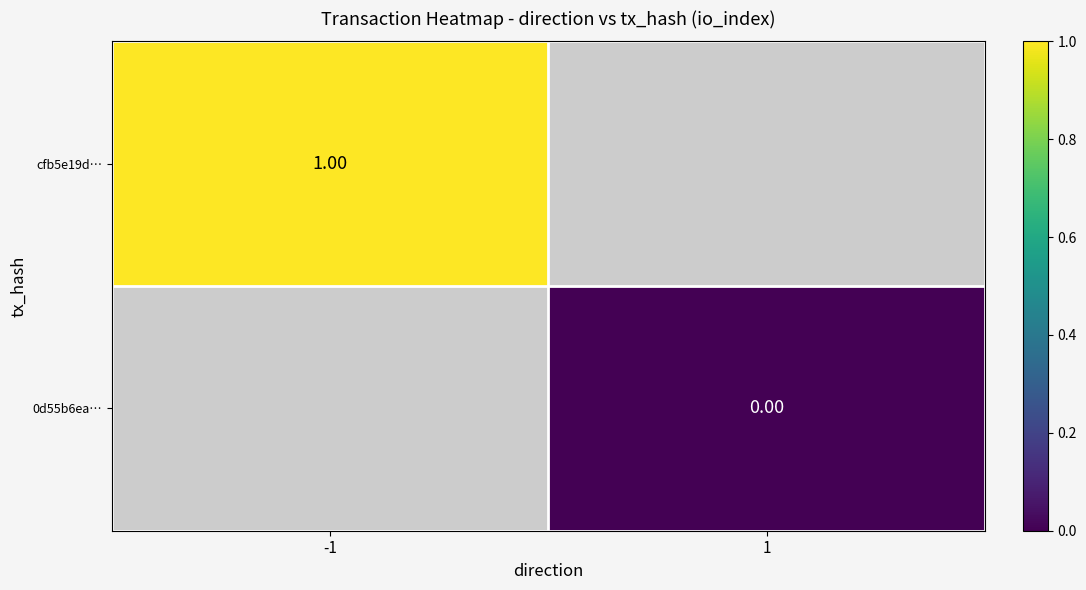

Rank the series by their maximum value, from highest to lowest.

cfb5e19d…, 0d55b6ea…